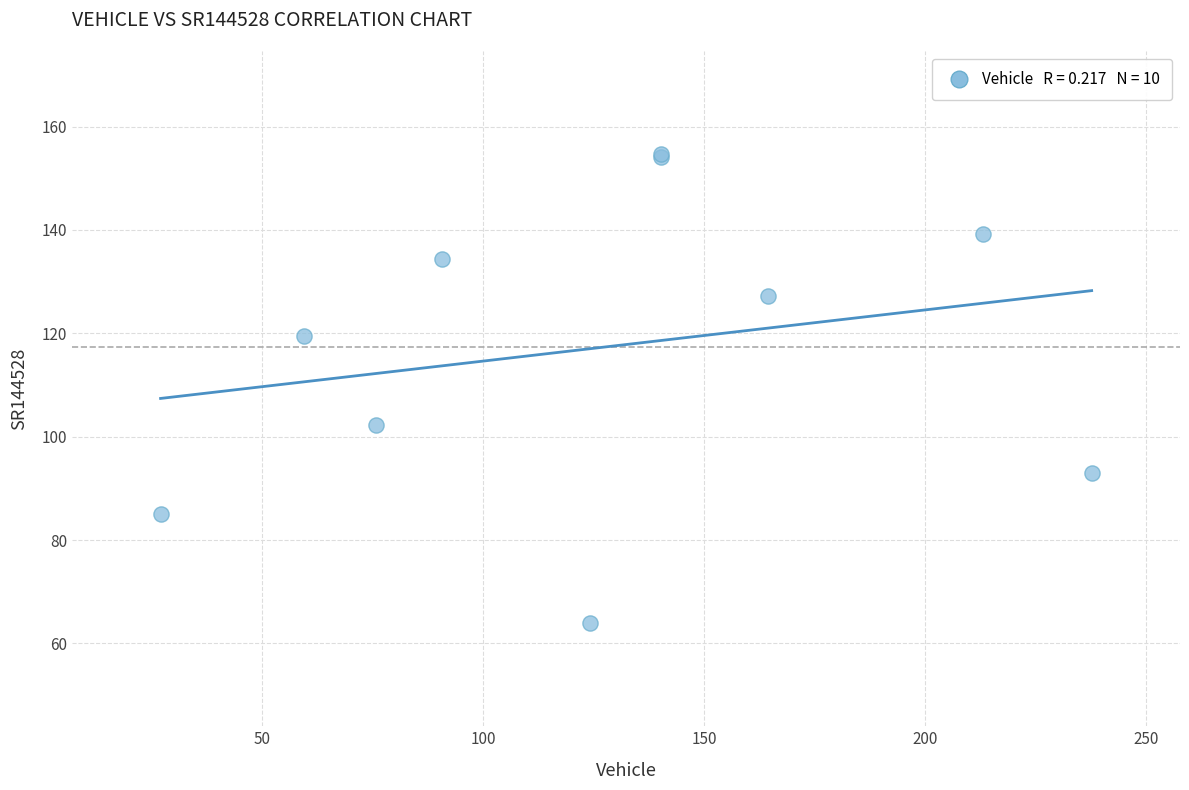

What Y value in the scatter plot is closest to 109?

102.3